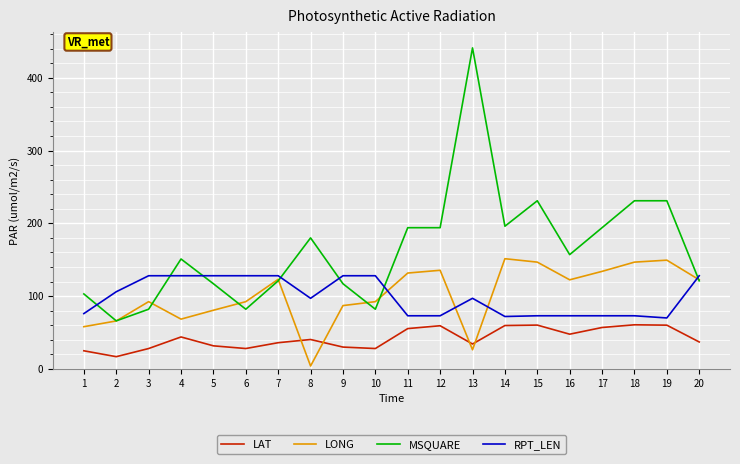

Where do MSQUARE and RPT_LEN first cross each other?

1 and 2